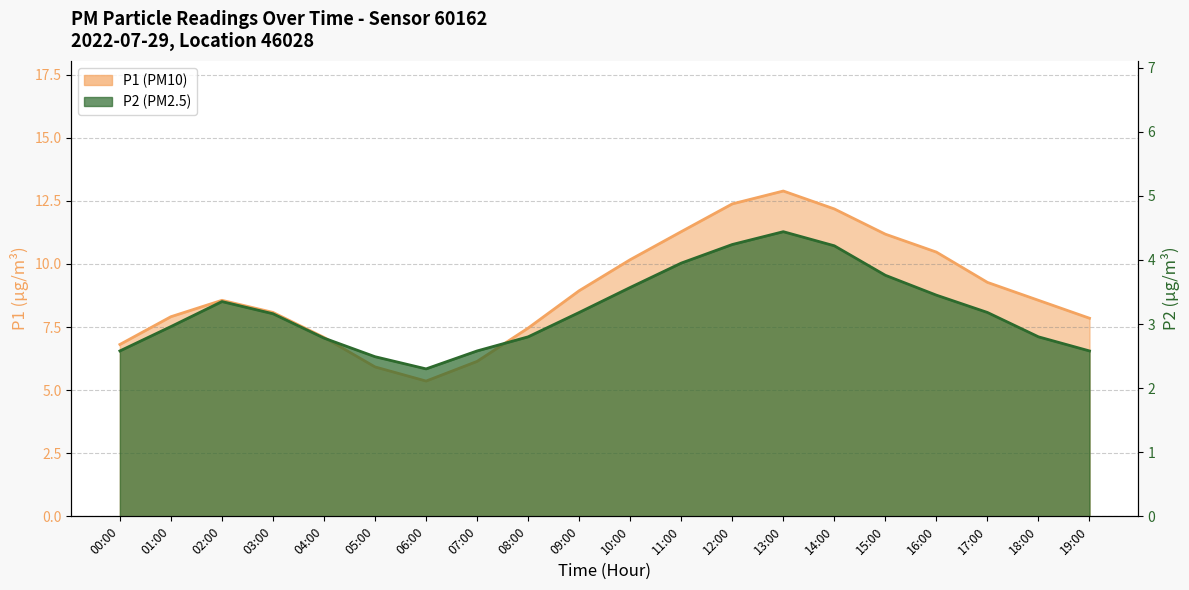

Read the P2 value at 05:00.

2.5